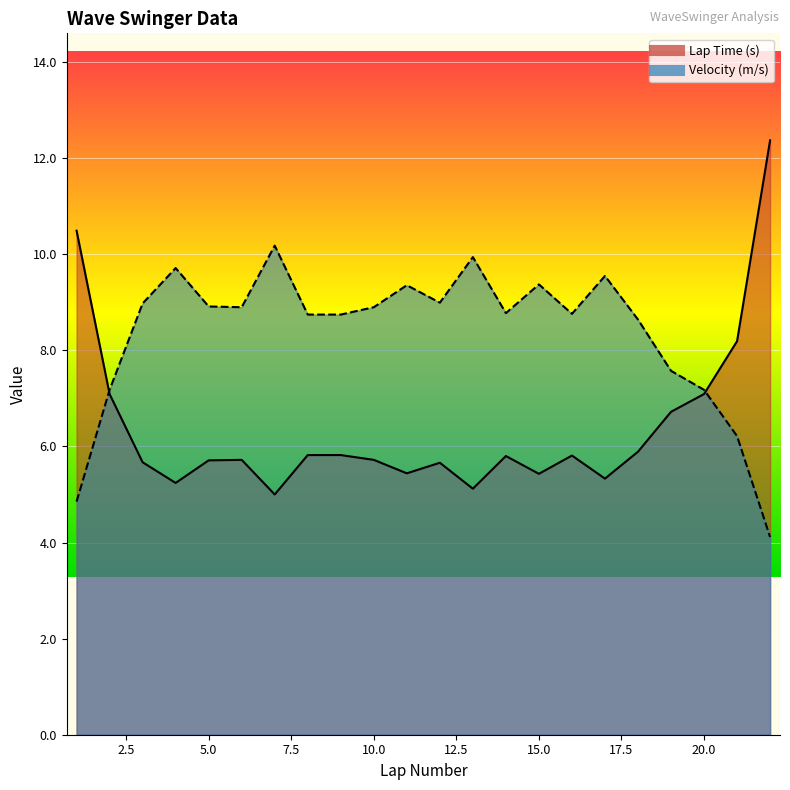

What is the difference between the highest and lowest values at 21?

2.0